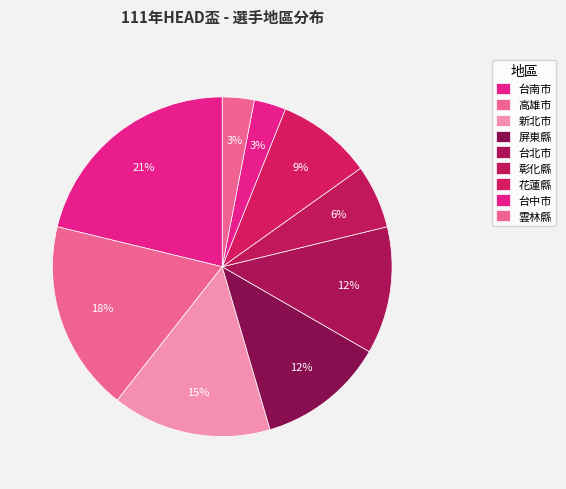

Count the number of slices in the pie.

9